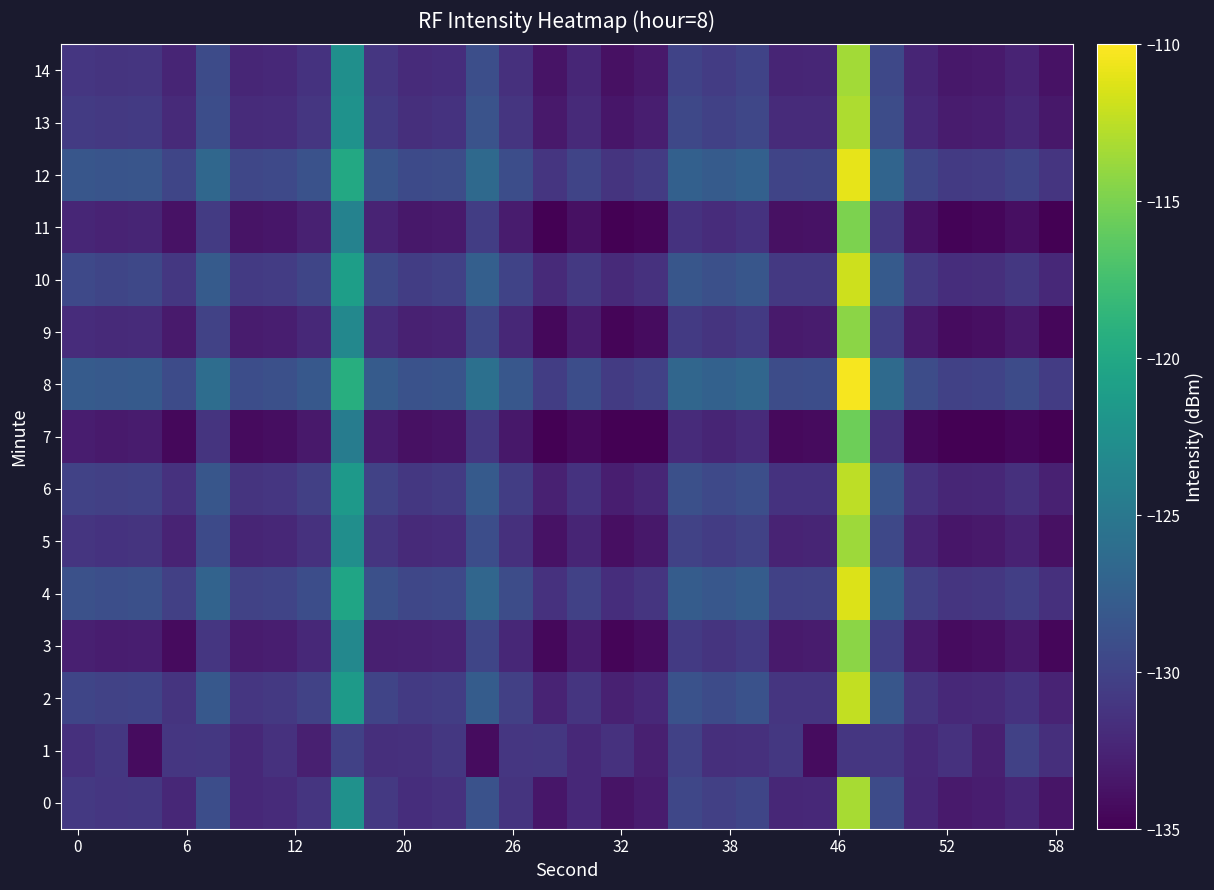

Which series has the largest total across all categories?

8